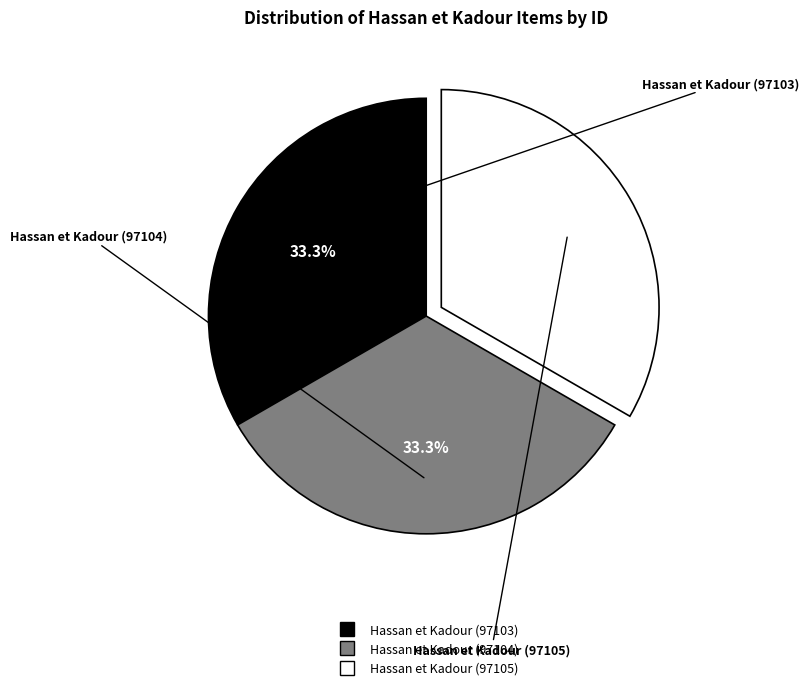

What is the total percentage of Hassan et Kadour (97104) and Hassan et Kadour (97105)?

66.7%